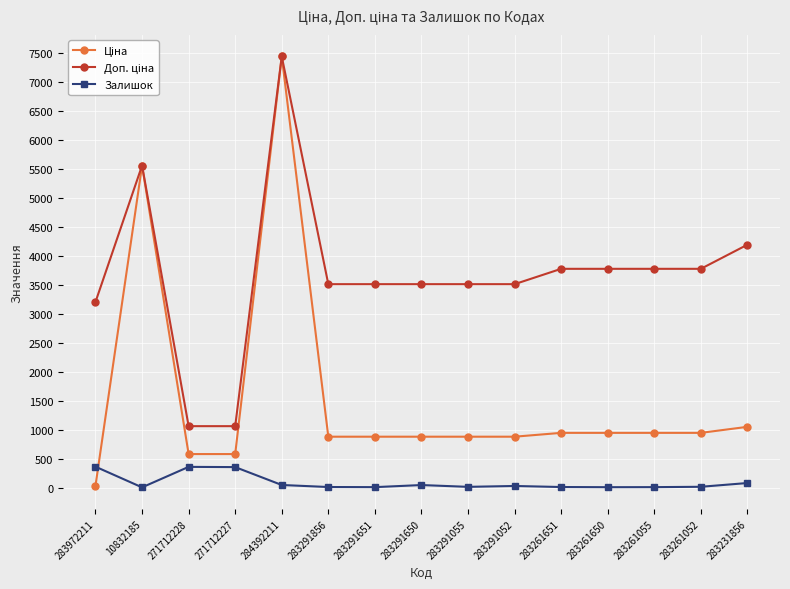

Does the chart display data point markers on the line(s)?

Yes